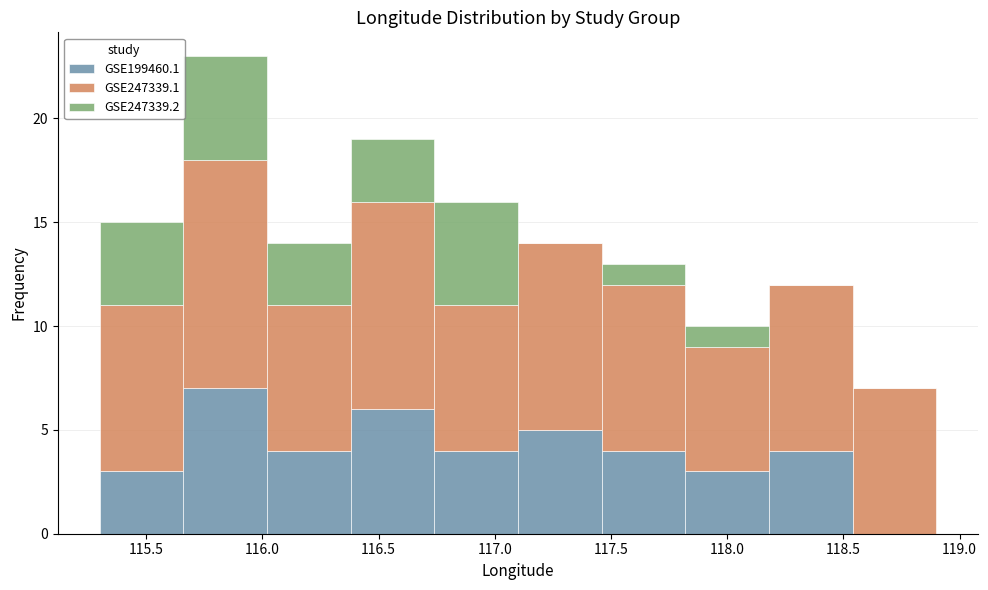

Reading left to right, list every stacked bar in this chart as the range it spans on the x-axis followed by its total height. Neither the bar edges nor the heights are printed on the chart, so give them approximately, as read against the axes.

115.30 to 115.66: 15
115.66 to 116.02: 23
116.02 to 116.38: 14
116.38 to 116.74: 19
116.74 to 117.10: 16
117.10 to 117.46: 14
117.46 to 117.82: 13
117.82 to 118.18: 10
118.18 to 118.54: 12
118.54 to 118.90: 7